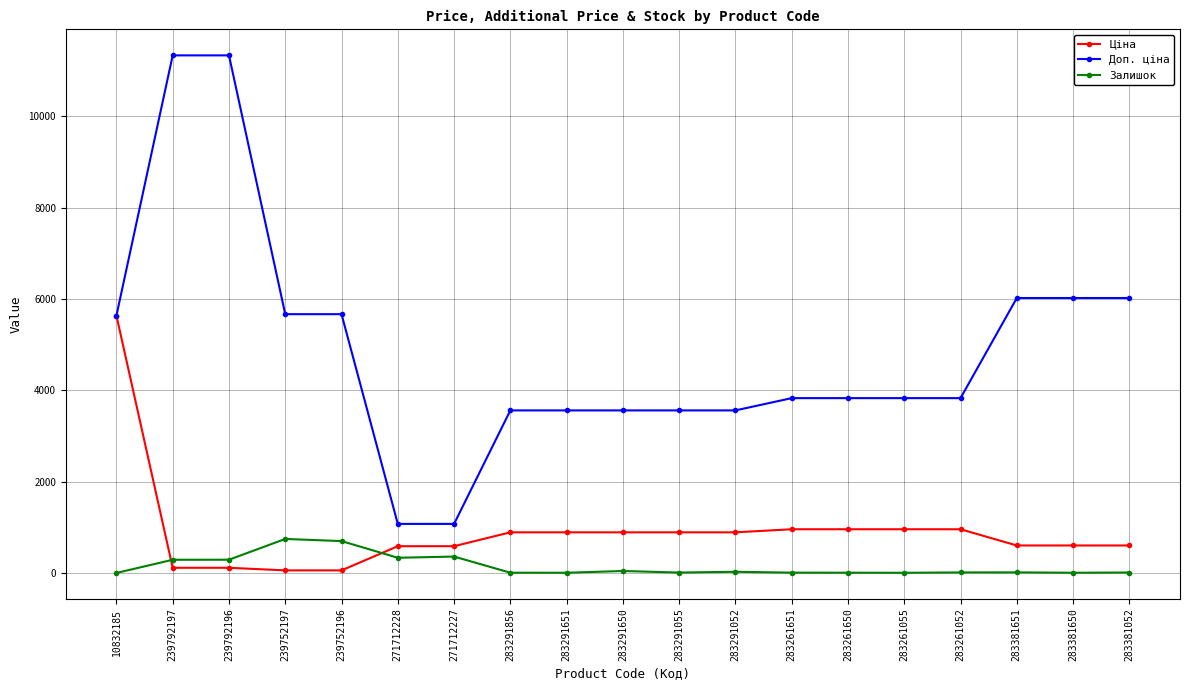

What is the spread (max minus min) of values at 239792197?

11220.7